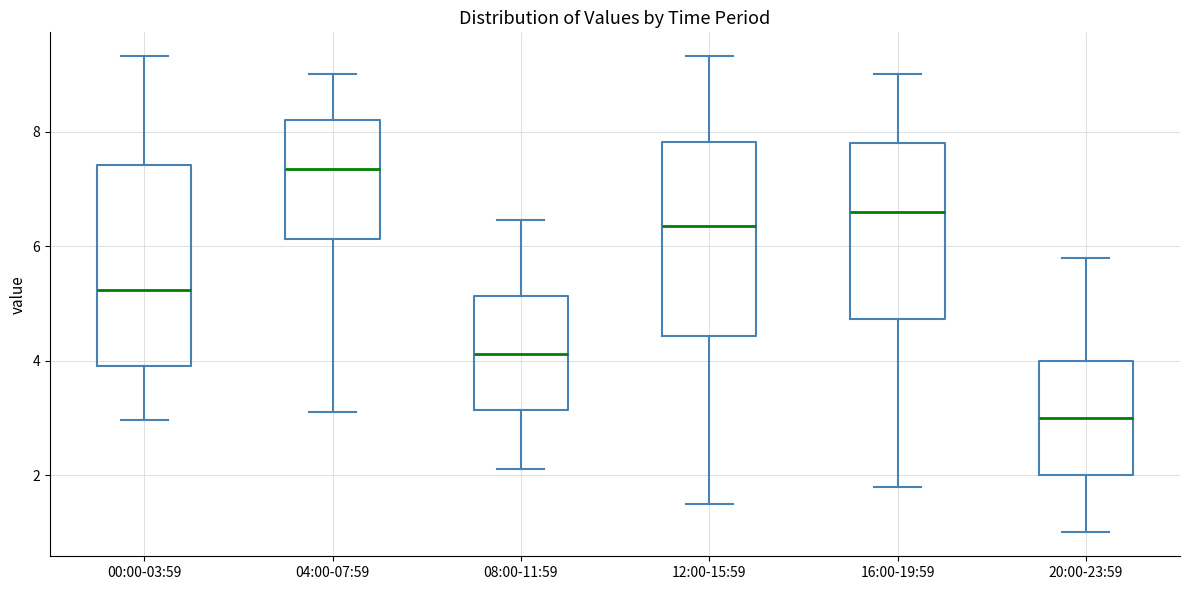

Which box has the lowest median line?

20:00-23:59